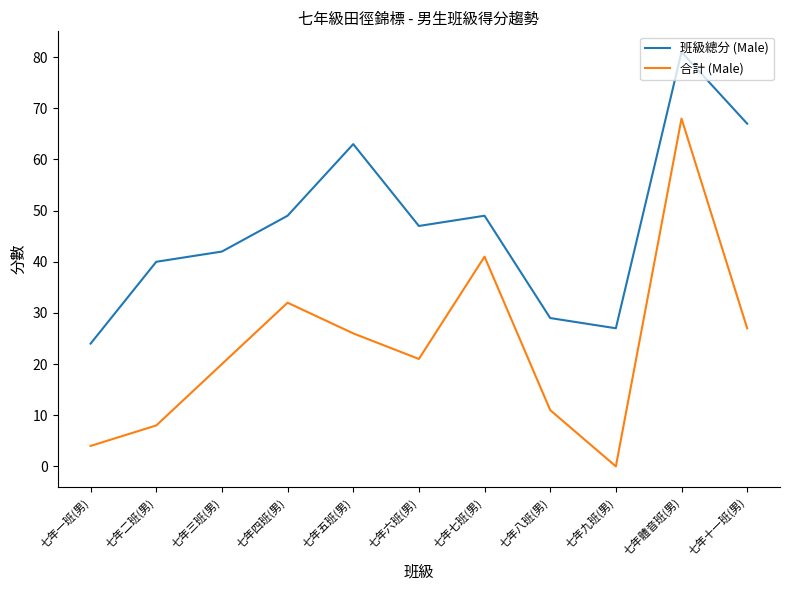

Is it true that 班級總分 (Male) equals 35 at 七年九班(男)?

False